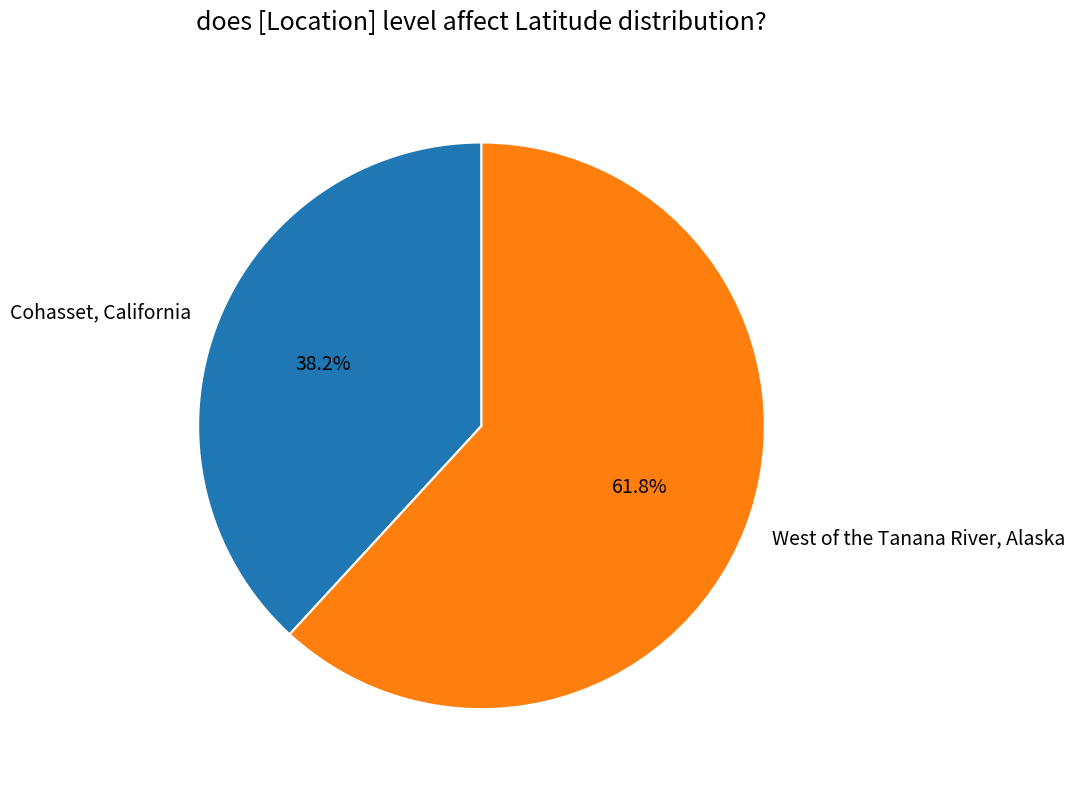

Rank the categories by value from lowest to highest.

Cohasset, California, West of the Tanana River, Alaska